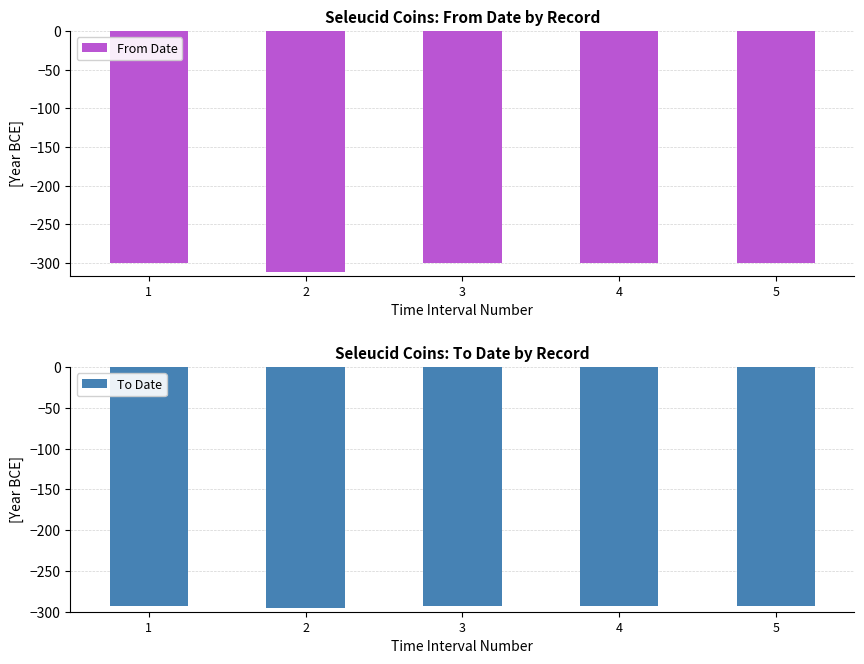

What is the difference between the highest and lowest values at 2?

16